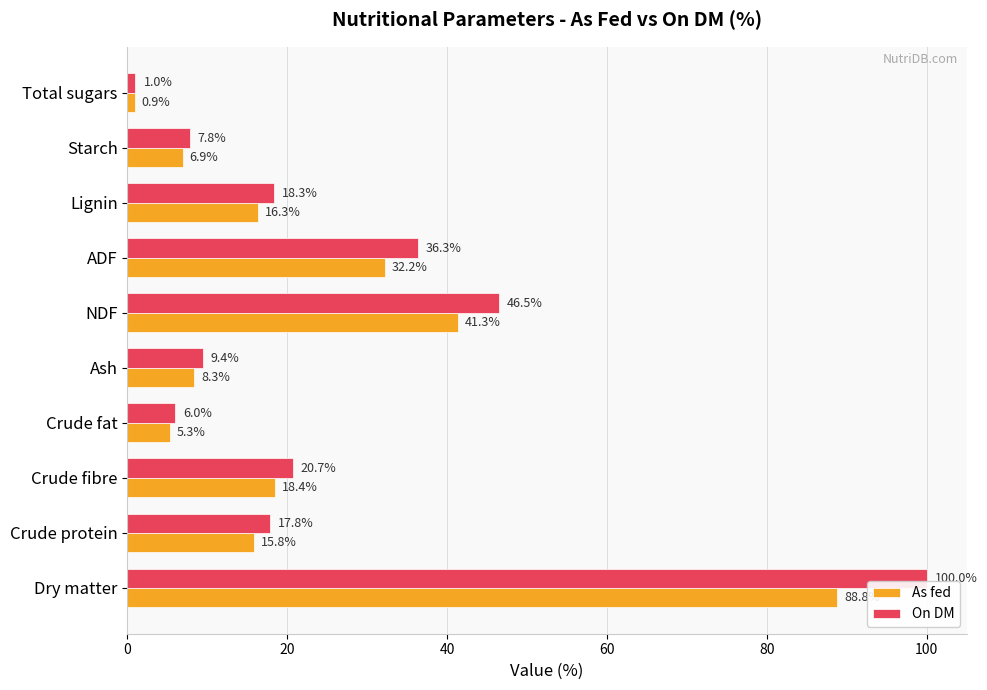

Which series has the widest spread of values?

On DM